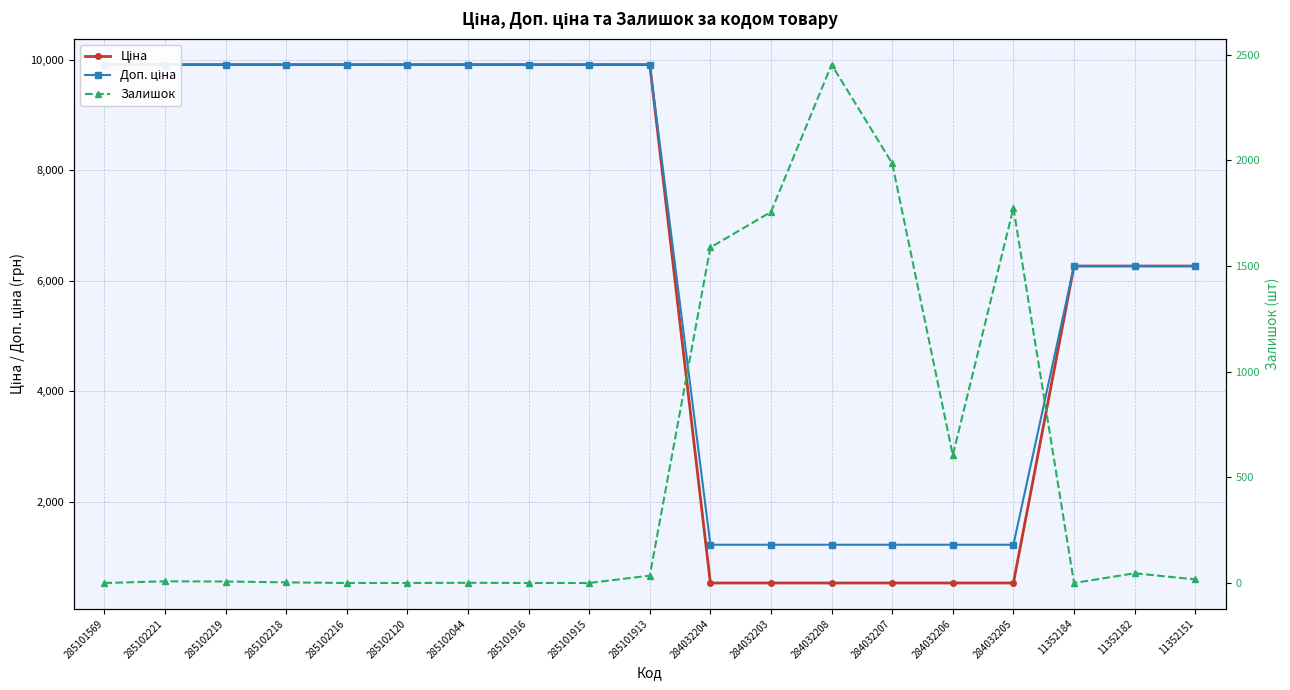

List the series in order of their peak value, lowest first.

Залишок, Ціна, Доп. ціна